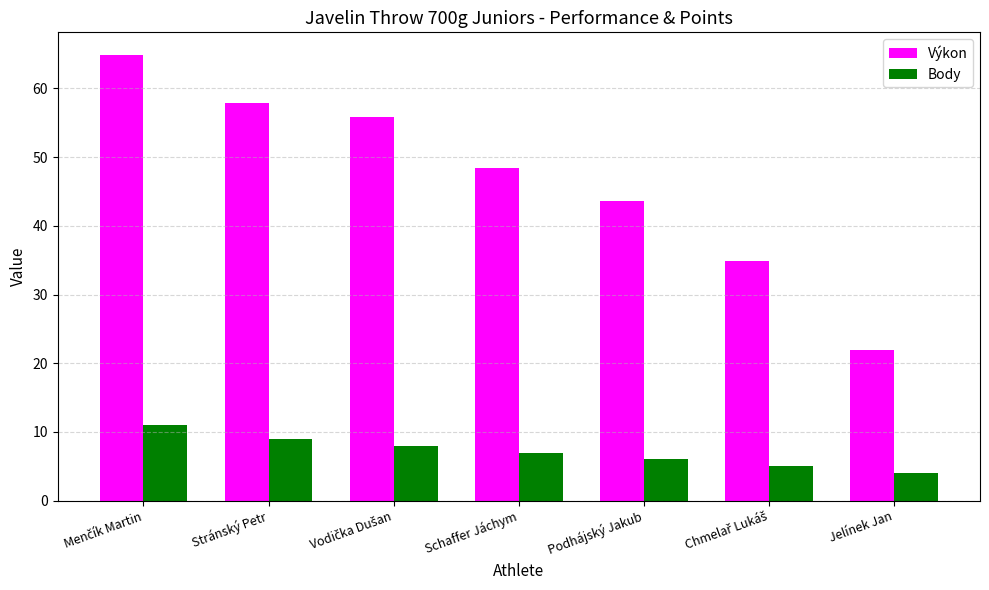

What is the maximum value for Body?

11.0